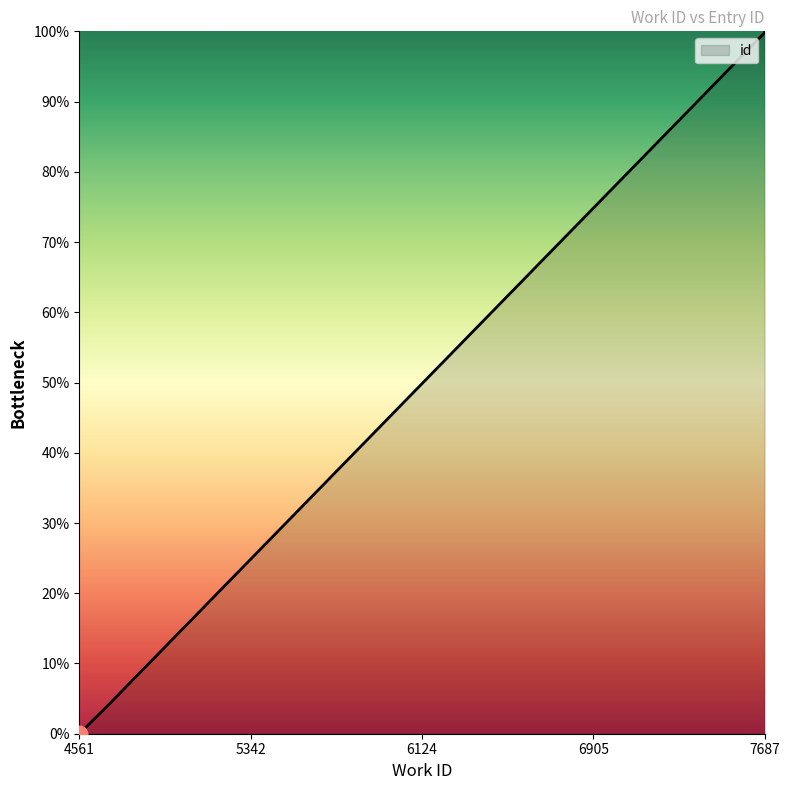

What is the maximum value shown in the chart?

1.0